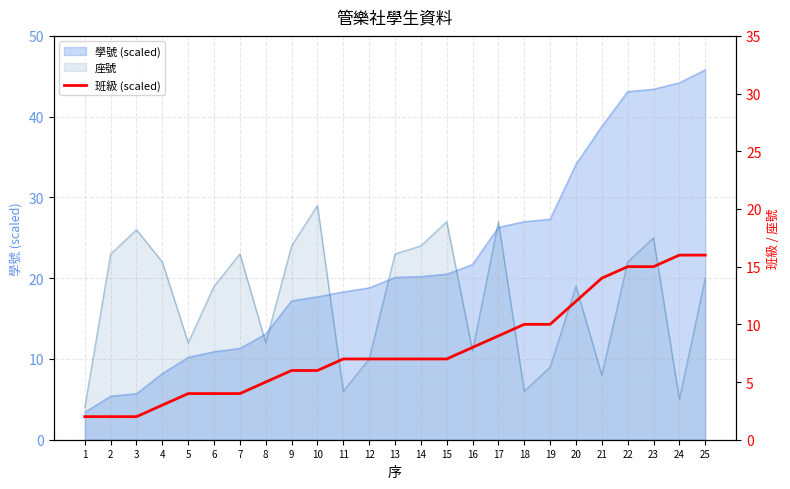

Reading right to left, extract all data points from this chart.

16	16	15	15	14	12	10	10	9	8	7	7	7	7	7	6	6	5	4	4	4	3	2	2	2